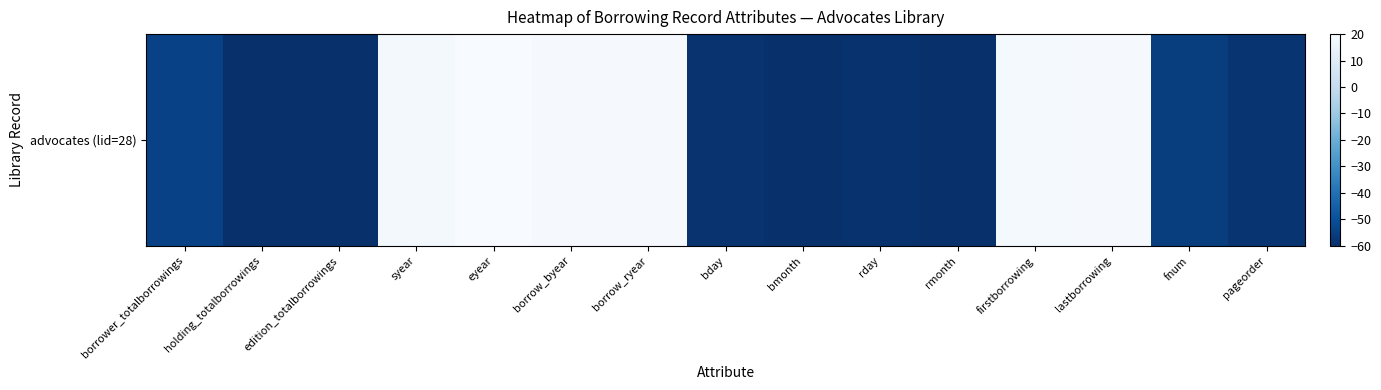

Between eyear and borrow_ryear, which is larger?

eyear